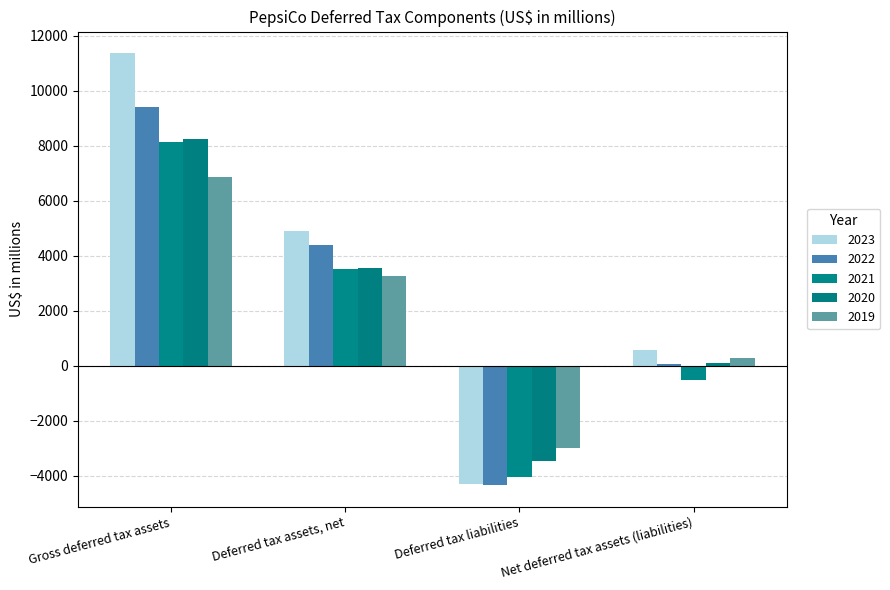

Reading left to right, extract all data points from this chart.

2023: Gross deferred tax assets=11375	Deferred tax assets, net=4897	Deferred tax liabilities=-4318	Net deferred tax assets (liabilities)=579
2022: Gross deferred tax assets=9421	Deferred tax assets, net=4408	Deferred tax liabilities=-4337	Net deferred tax assets (liabilities)=71
2021: Gross deferred tax assets=8150	Deferred tax assets, net=3522	Deferred tax liabilities=-4038	Net deferred tax assets (liabilities)=-516
2020: Gross deferred tax assets=8237	Deferred tax assets, net=3551	Deferred tax liabilities=-3463	Net deferred tax assets (liabilities)=88
2019: Gross deferred tax assets=6875	Deferred tax assets, net=3276	Deferred tax liabilities=-3008	Net deferred tax assets (liabilities)=268